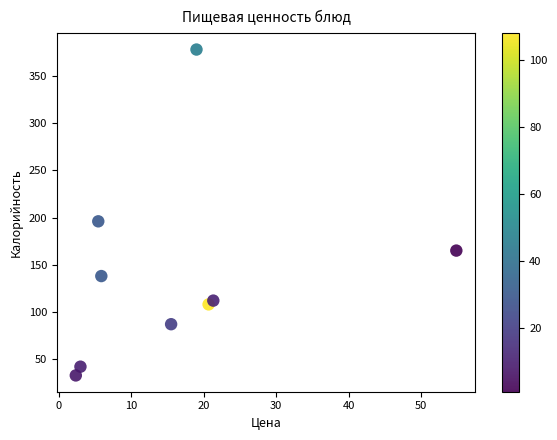

What Y value in the scatter plot is closest to 205?

196.0